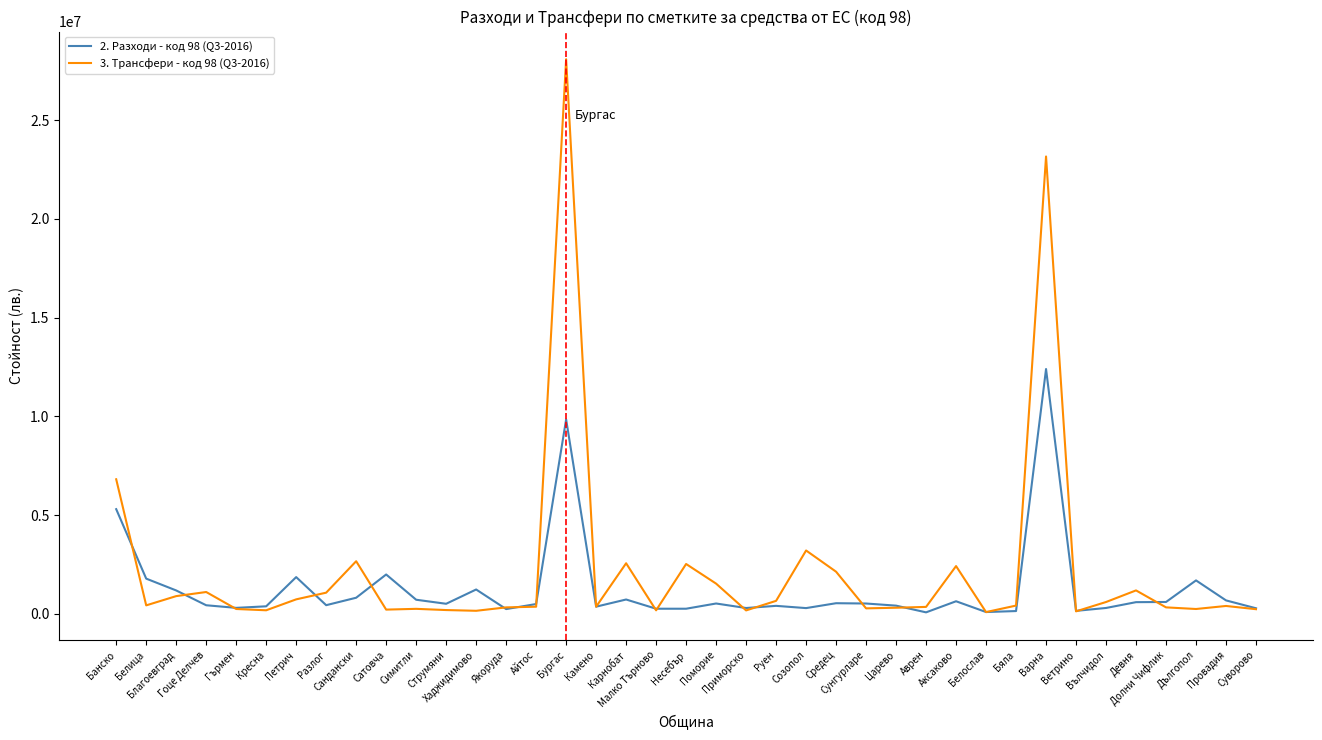

Rank the series by their maximum value, from highest to lowest.

3. Трансфери - код 98 (Q3-2016), 2. Разходи - код 98 (Q3-2016)